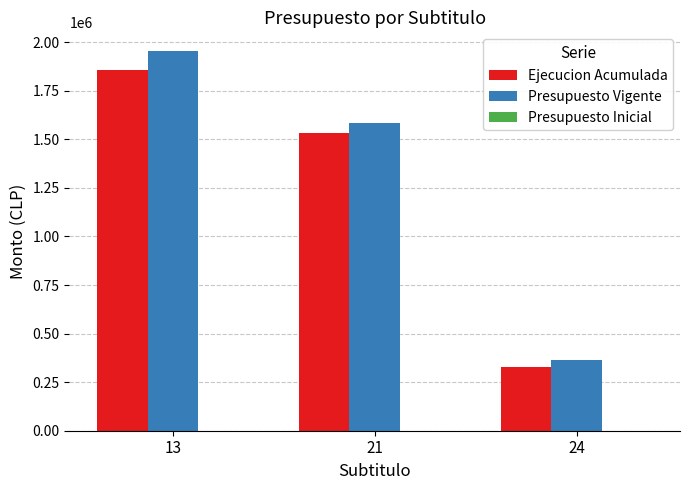

Which category has the lowest value in the Ejecucion Acumulada series?

24